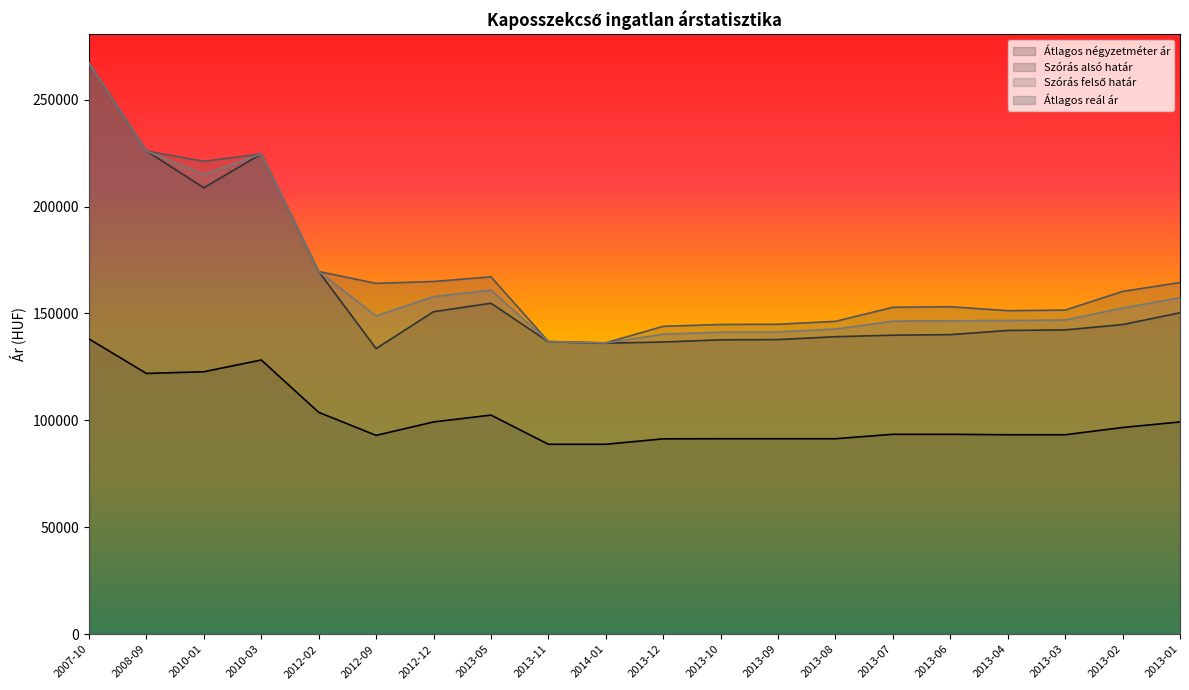

How many values in the Átlagos négyzetméter ár series are below 93500?

9